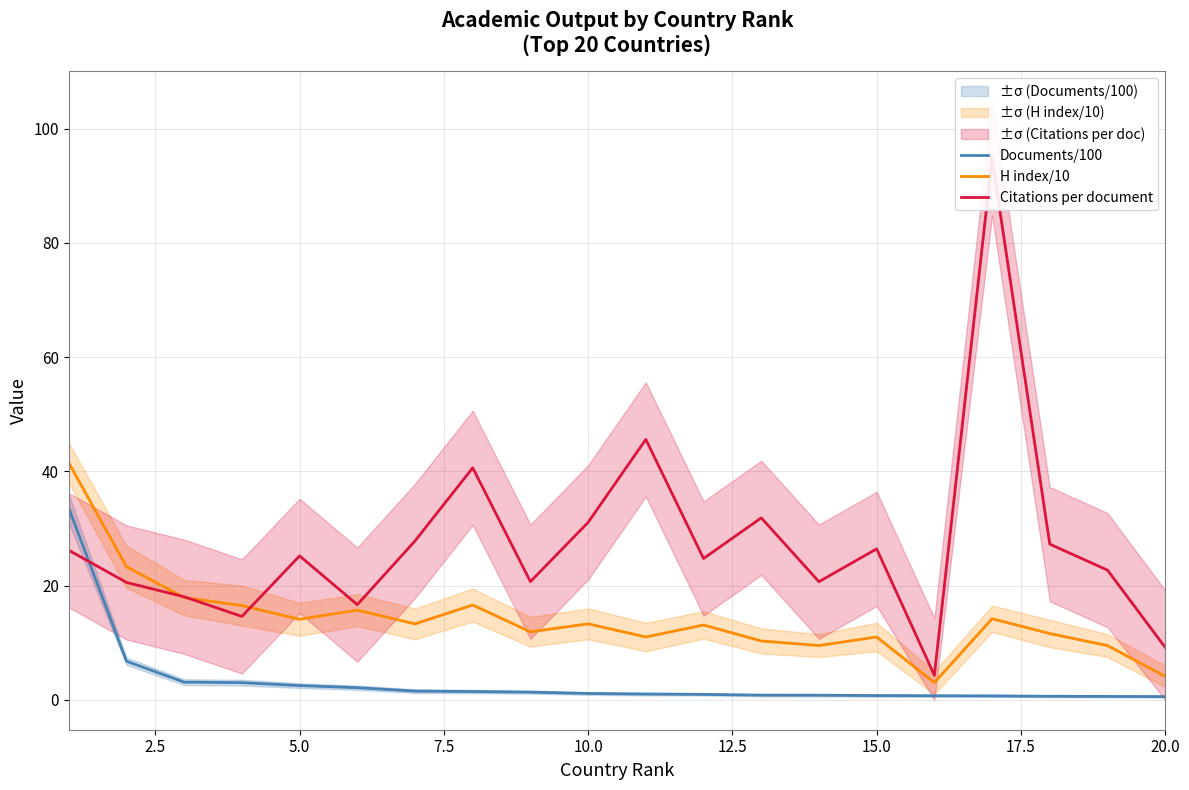

Which series has the largest total across all categories?

Citations per document